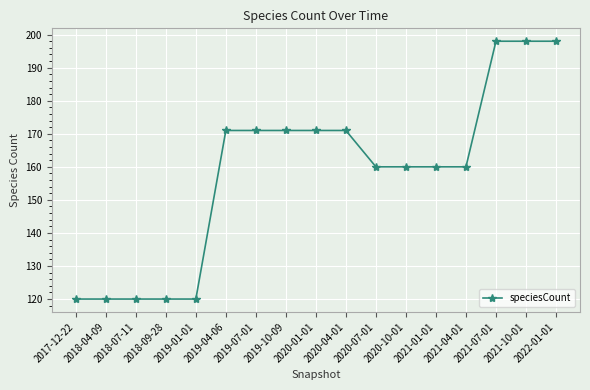

What is the sum of all values?

2689